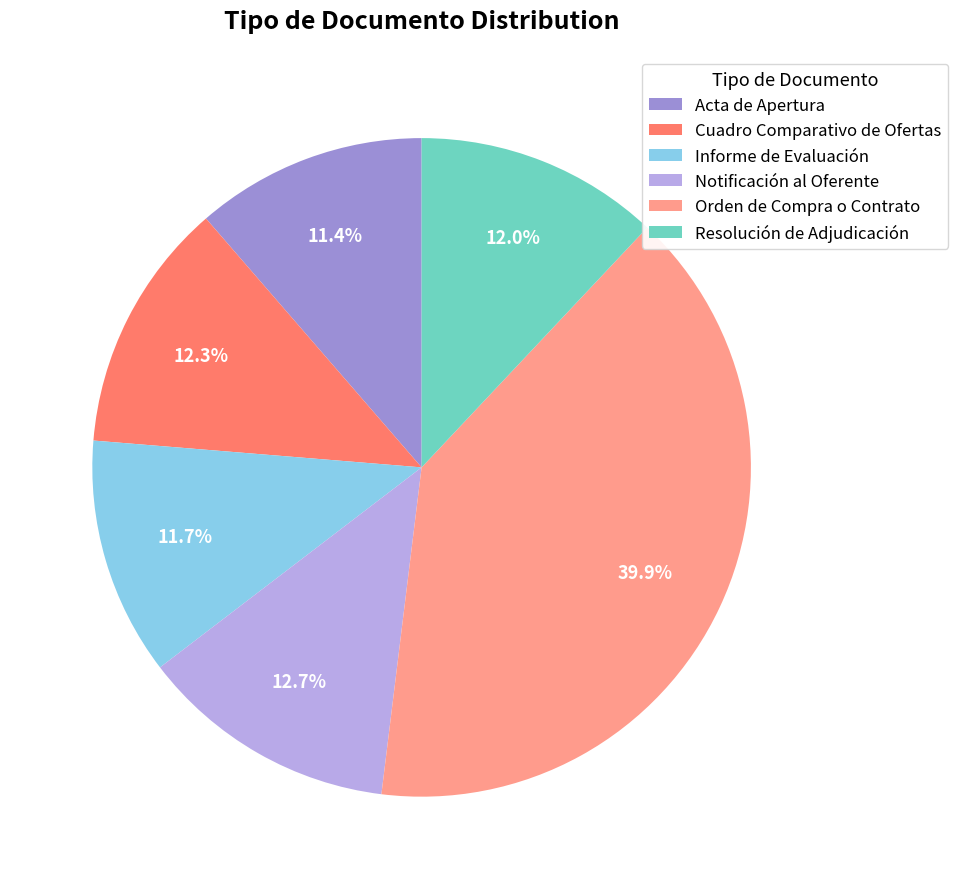

To the nearest percent, what portion does Informe de Evaluación represent?

12%